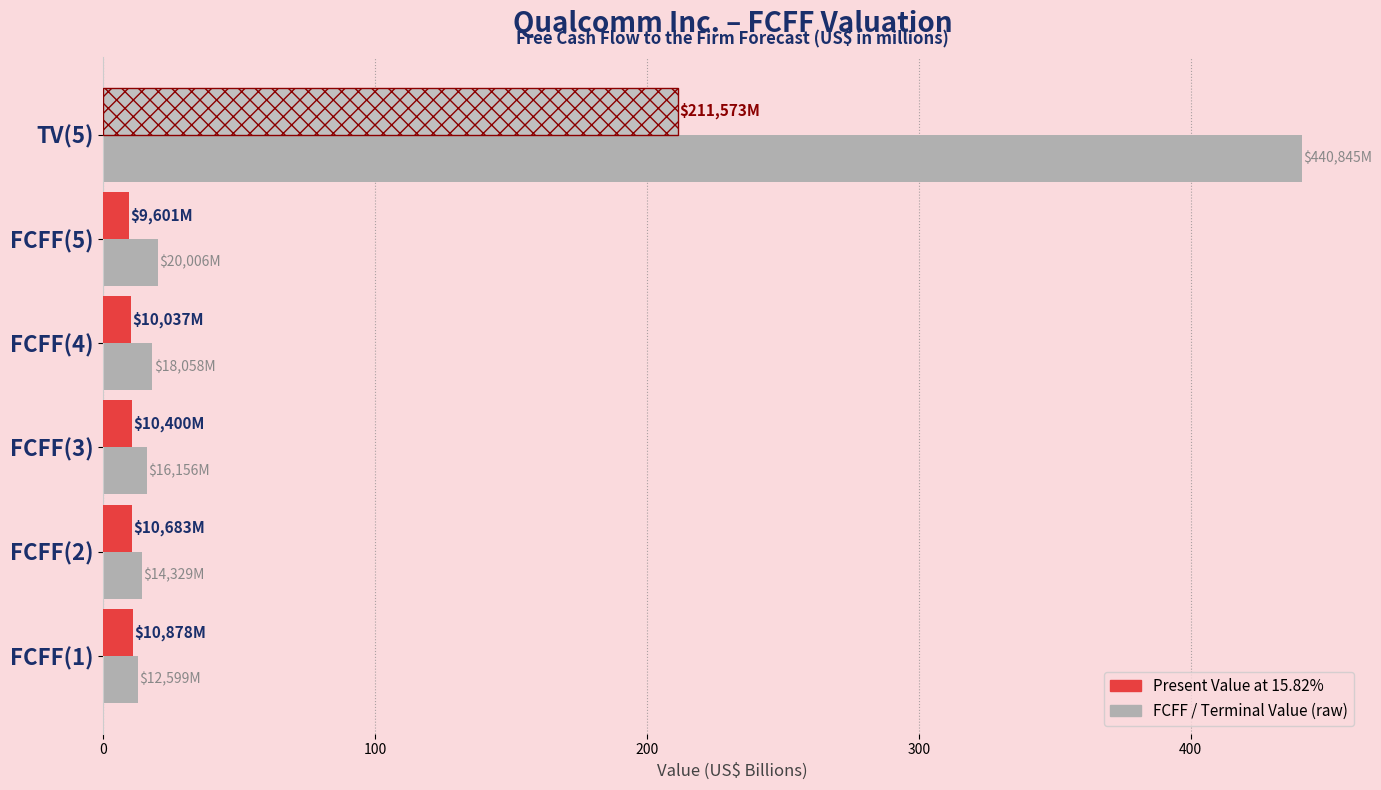

What is the difference between the highest and lowest values at TV(5)?

229.3